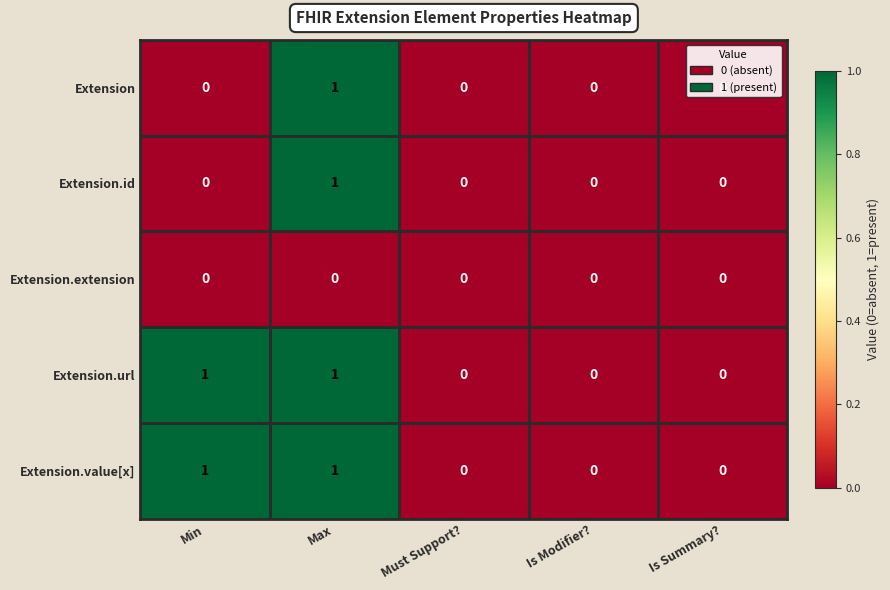

True or false: Extension.url has a value of -1 at Must Support?.

False